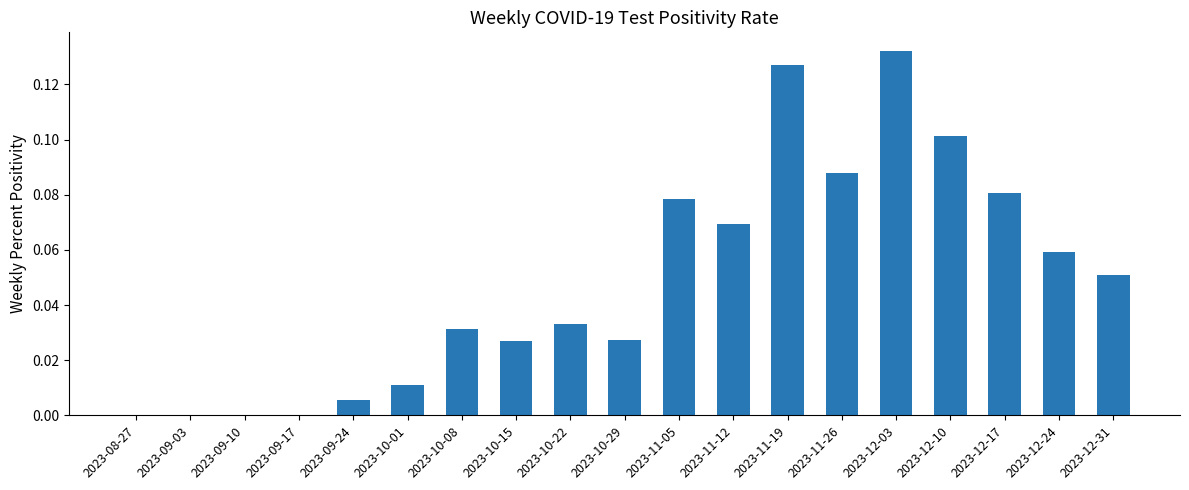

Which category has the highest value across all series?

2023-12-03